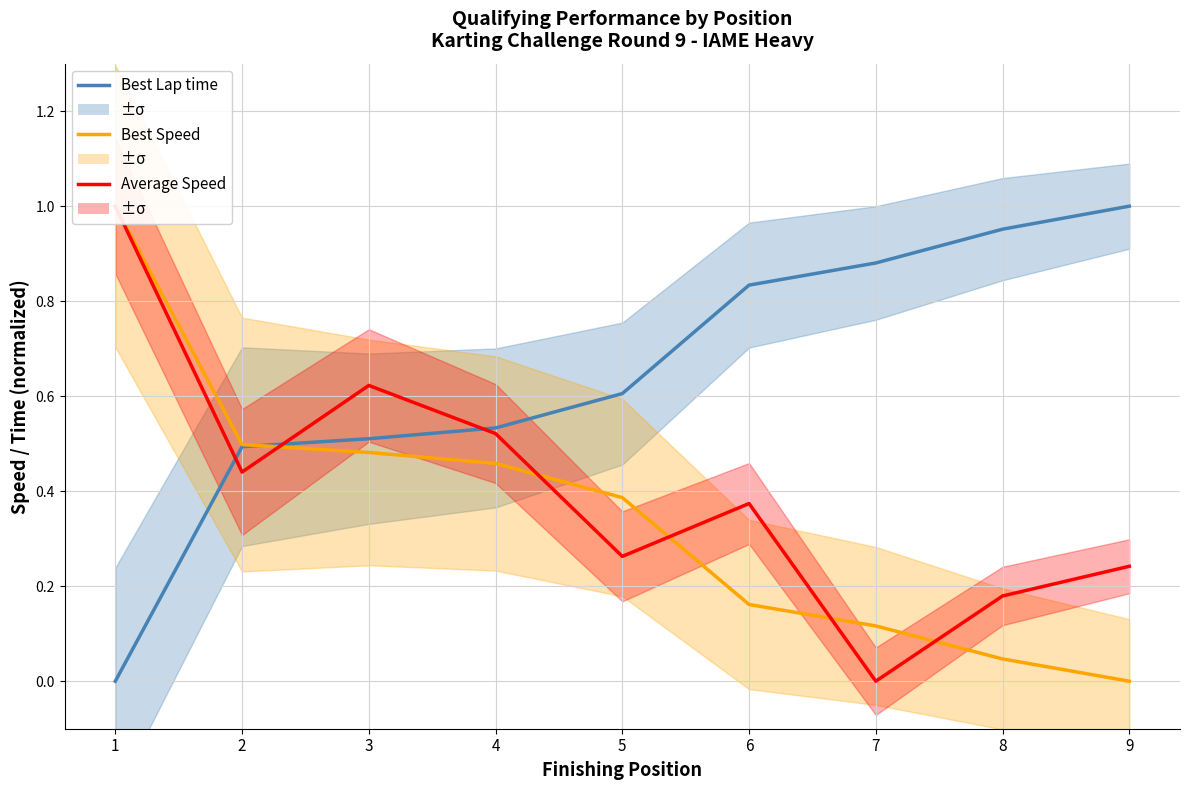

The value of Average Speed at 2 is 0.4. True or false?

True